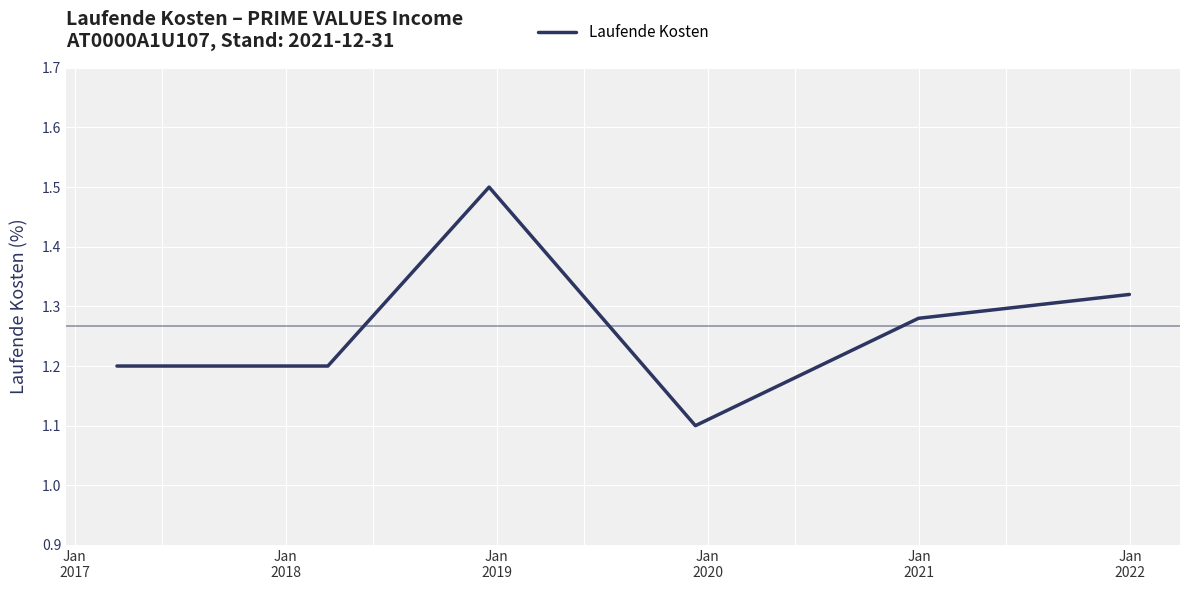

What is the difference between the maximum and minimum values?

0.4